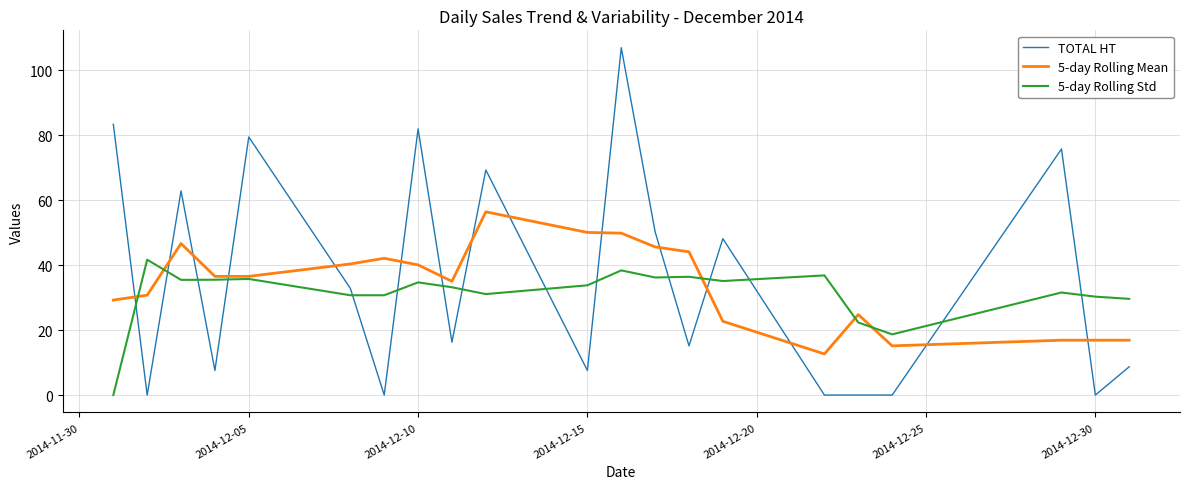

How many intersections are there between 5-day Rolling Mean and TOTAL HT?

15